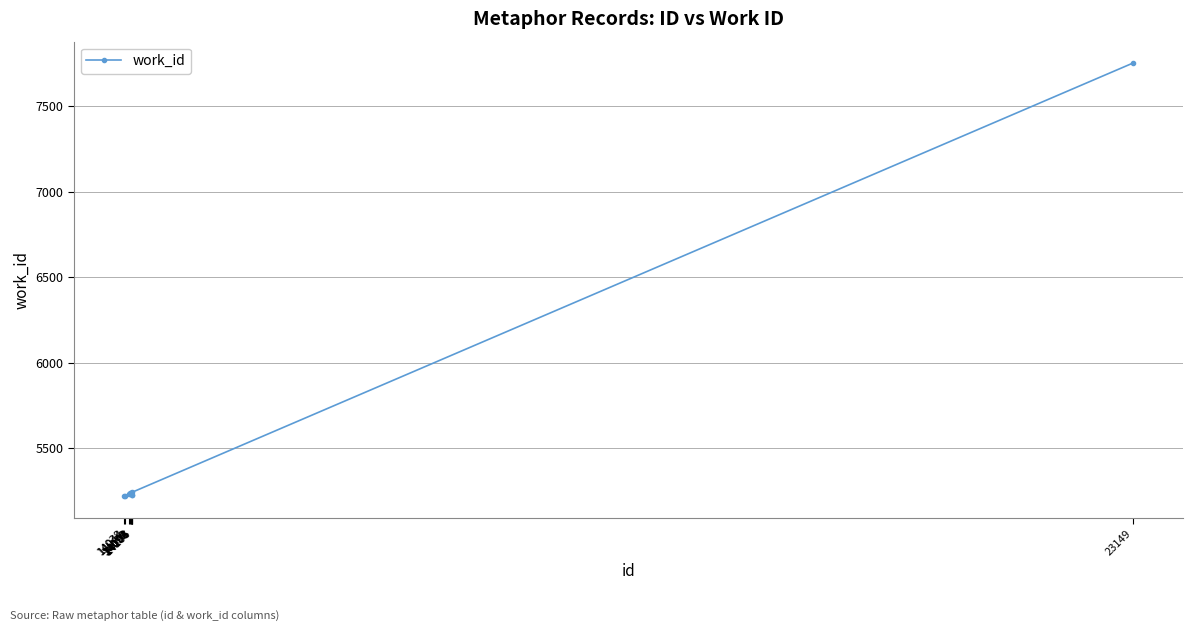

How many series are shown in this chart?

1